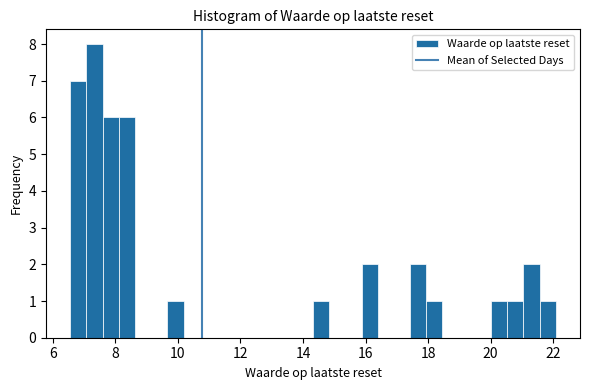

Around what value on the x-axis is the tallest bar? Give the approximate position of its centre, as read against the axis.

7.4